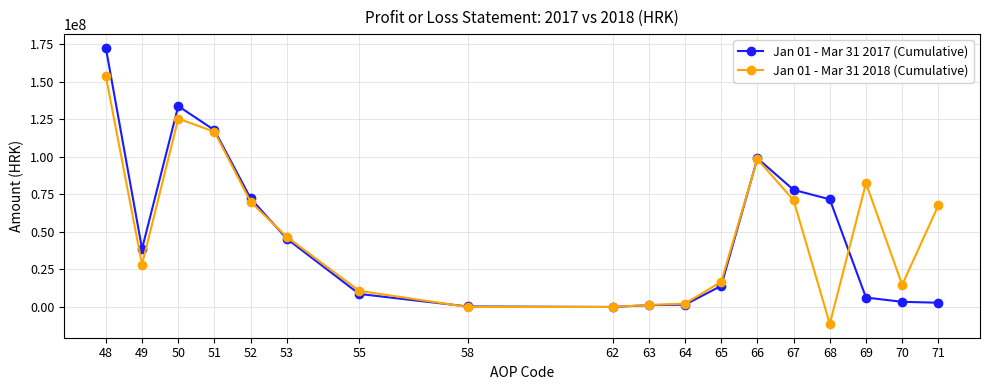

Does the chart have visible grid lines?

Yes